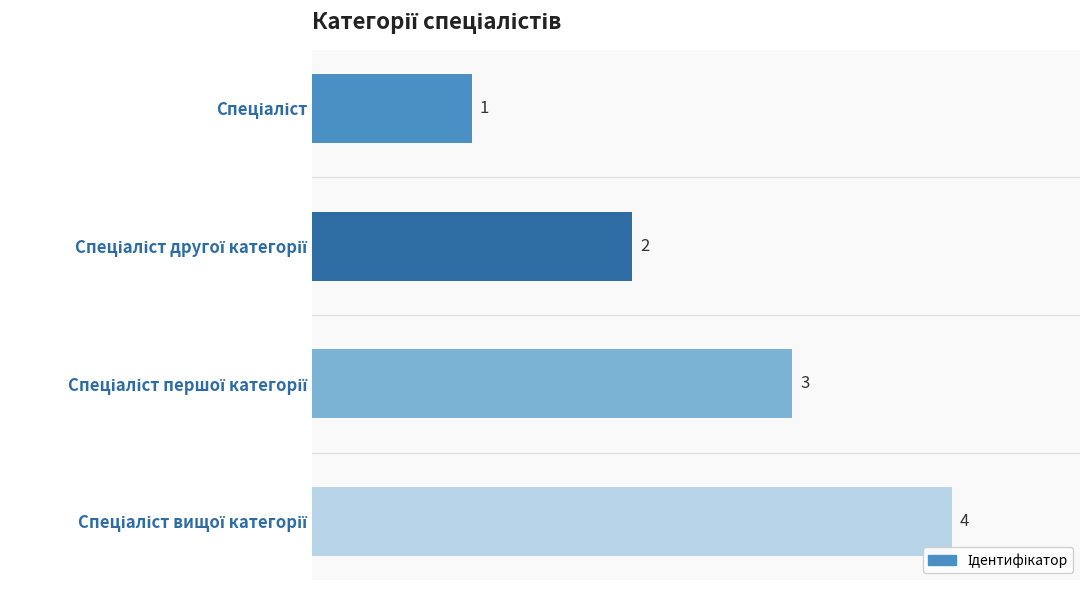

What is the value of the 1st bar from the top?

1